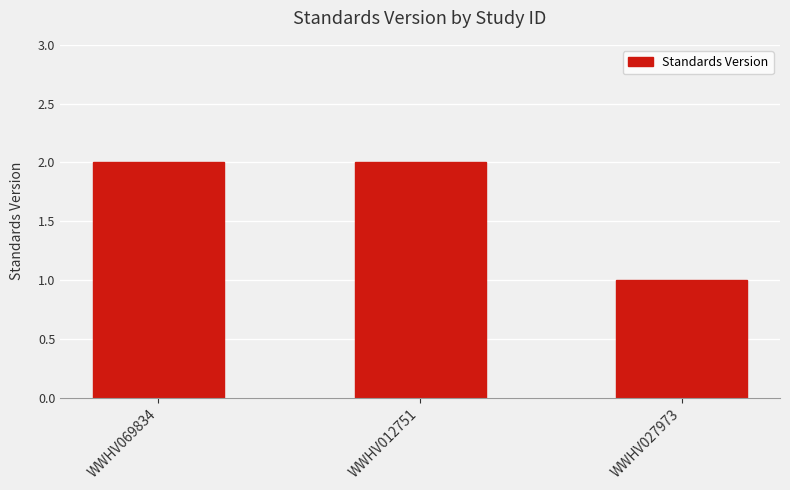

What is the ratio of the value at WWHV012751 to the value at WWHV069834?

1.0